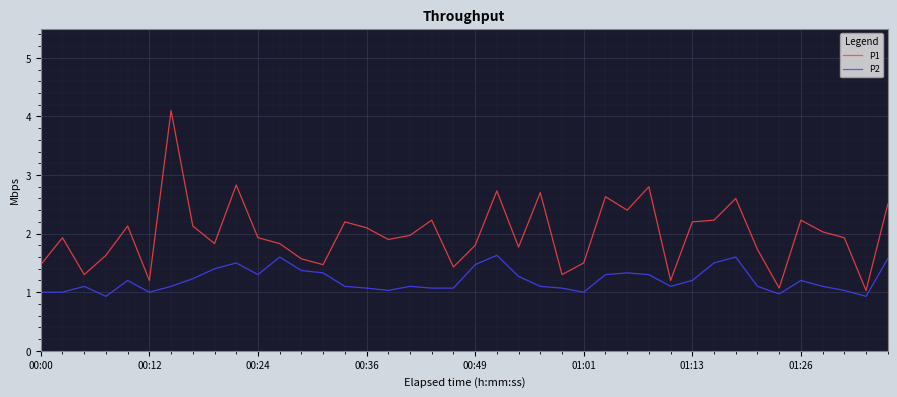

Reading right to left, what are all the values shown in this chart?

P1: 2.5	1.0	1.9	2.0	2.2	1.1	1.7	2.6	2.2	2.2	1.2	2.8	2.4	2.6	1.5	1.3	2.7	1.8	2.7	1.8	1.4	2.2	2.0	1.9	2.1	2.2	1.5	1.6	1.8	1.9	2.8	1.8	2.1	4.1	1.2	2.1	1.6	1.3	1.9	1.5
P2: 1.6	0.9	1.0	1.1	1.2	1.0	1.1	1.6	1.5	1.2	1.1	1.3	1.3	1.3	1.0	1.1	1.1	1.3	1.6	1.5	1.1	1.1	1.1	1.0	1.1	1.1	1.3	1.4	1.6	1.3	1.5	1.4	1.2	1.1	1.0	1.2	0.9	1.1	1.0	1.0